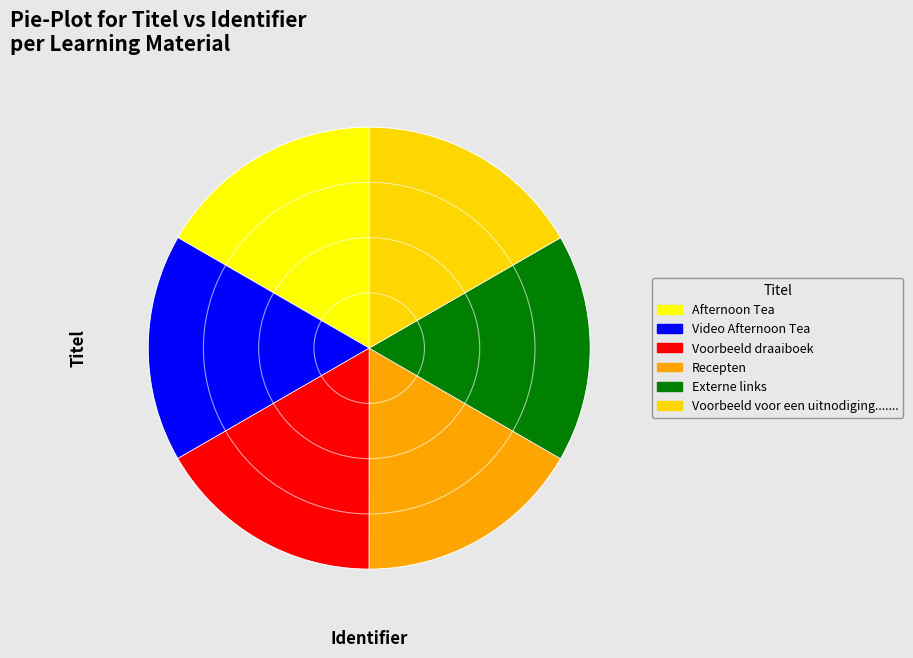

What percentage is the Afternoon Tea slice, to the nearest percent?

17%